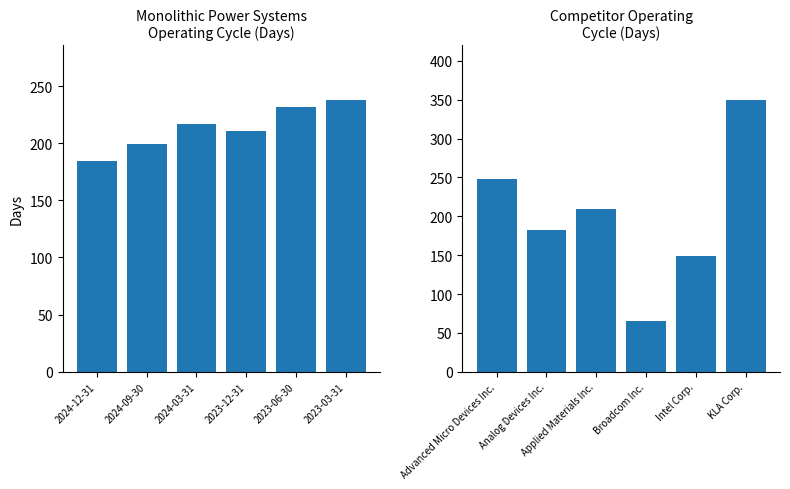

Rank the series by their average value, from lowest to highest.

Competitors 2024-12-31, Monolithic Power Systems Inc.